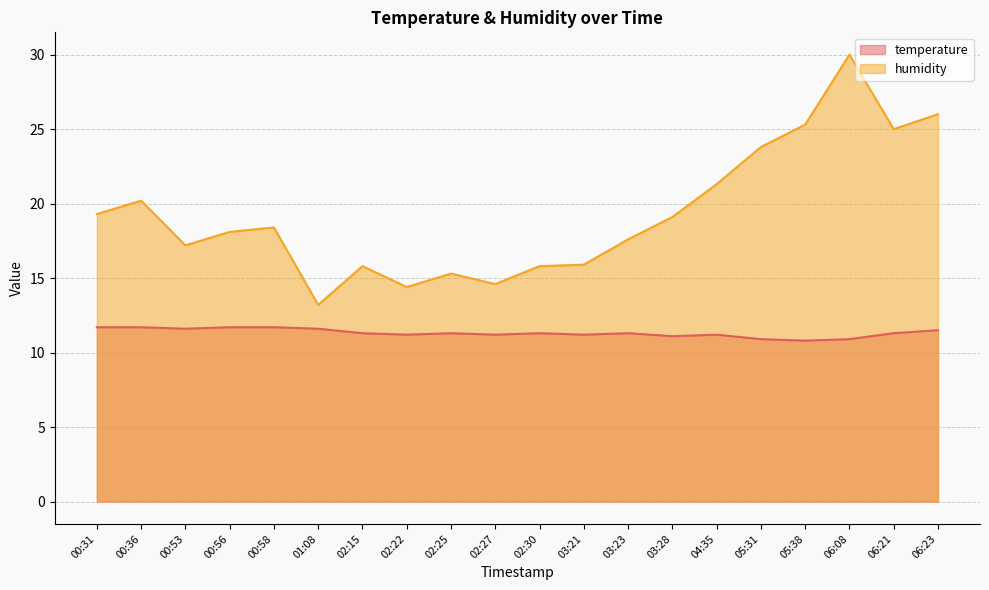

In temperature, how many points are higher than both neighbors (excluding endpoints)?

4